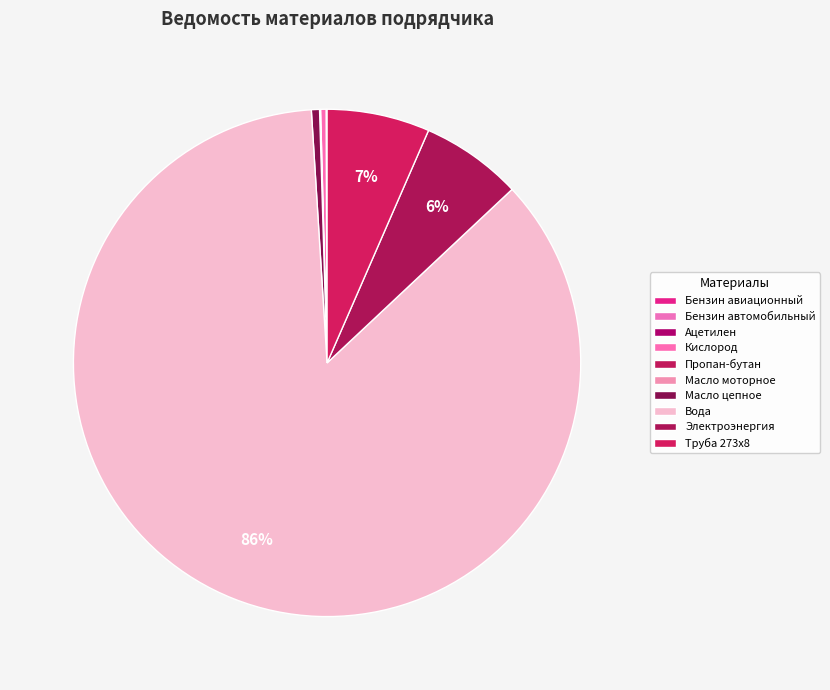

To the nearest percent, what is the average slice percentage?

10%